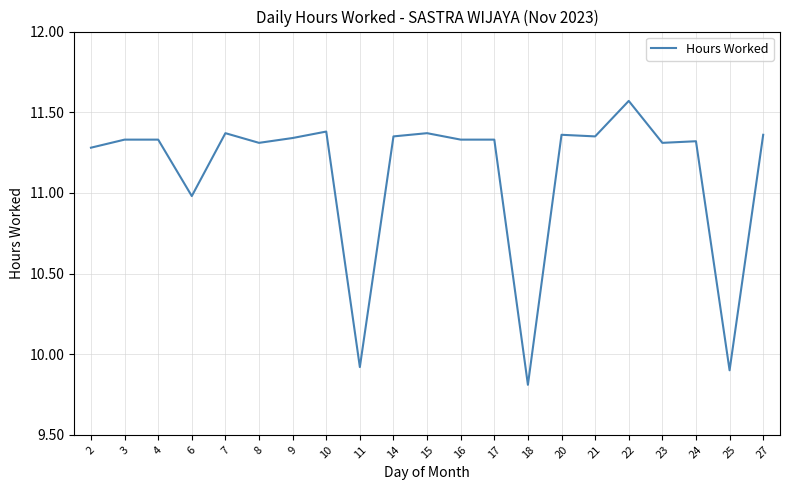

True or false: the data has more than 0 interior local peaks.

True